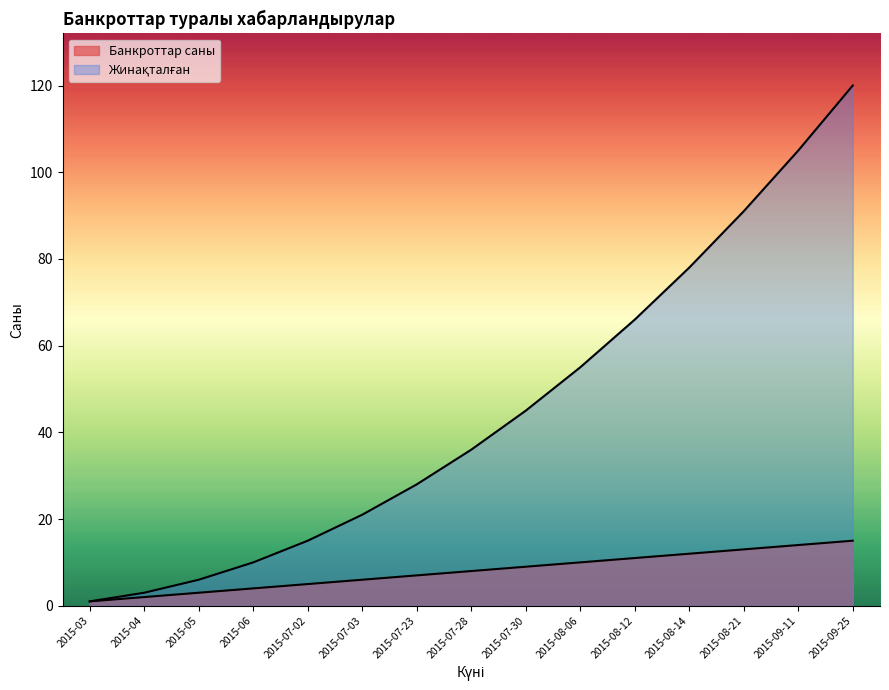

Where is Жинақталған nearest to the value 60?

2015-08-06